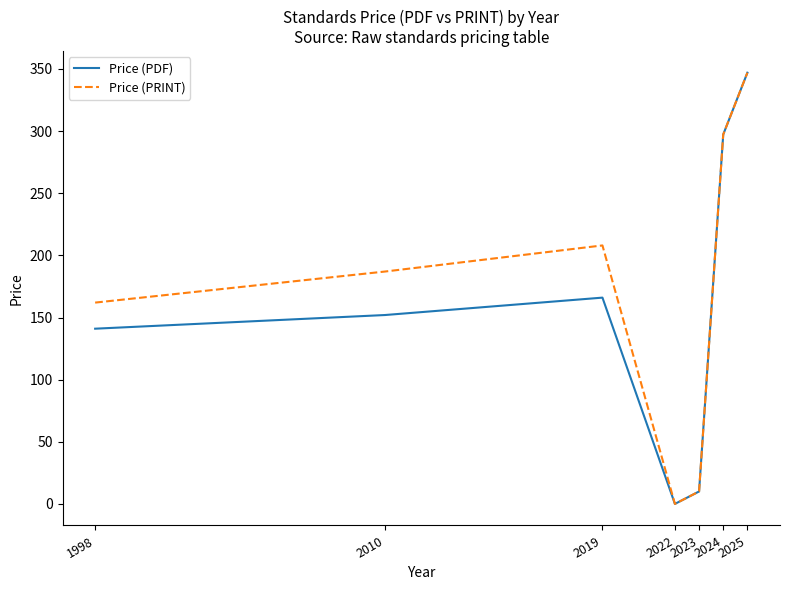

How many lines are shown in the chart?

2